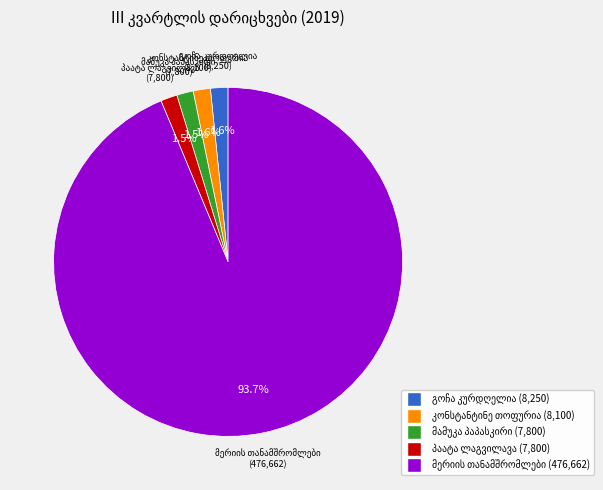

Does any single category account for the majority?

Yes